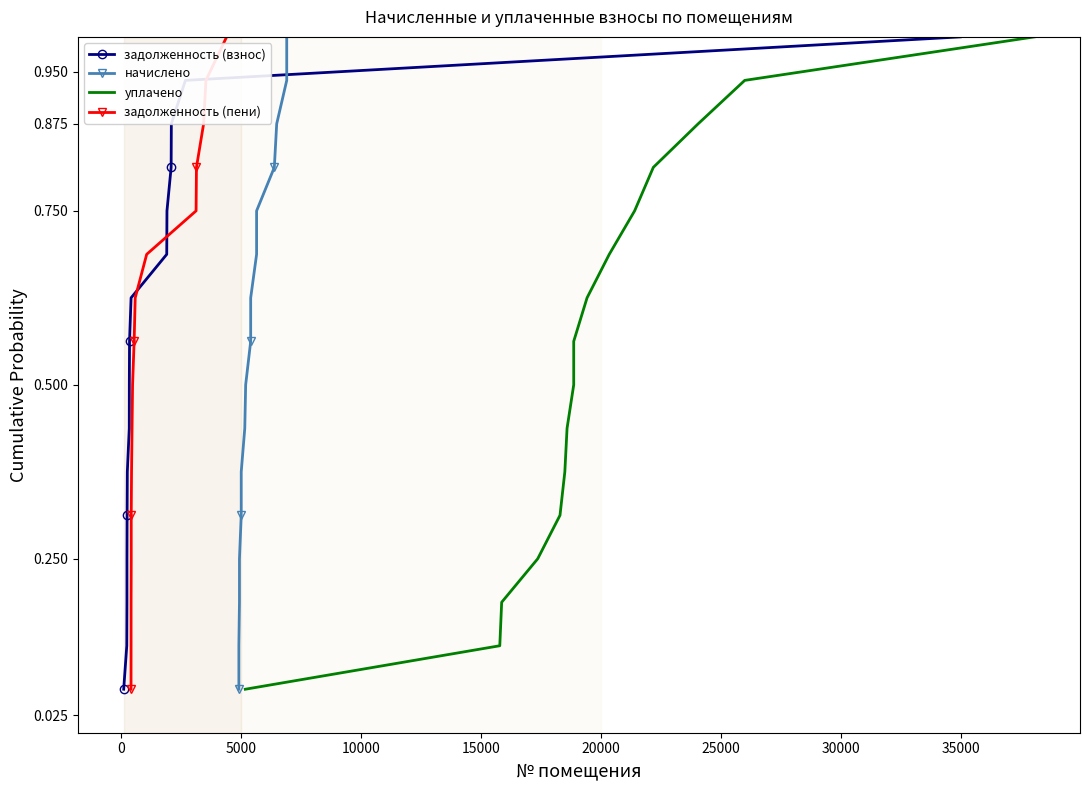

What is the maximum value for задолженность (взнос)?

1.0